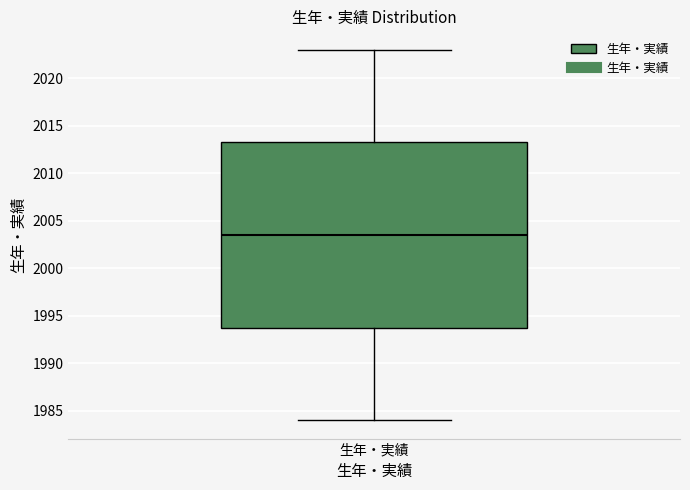

Read this box plot against the y-axis: the position of the median line, the range covered by the box, and the ends of both whiskers. The values are not printed on the chart, so give them approximately, as read against the axis.

median 2003.5, box 1994.0 to 2013.5, whiskers 1984.0 to 2023.0